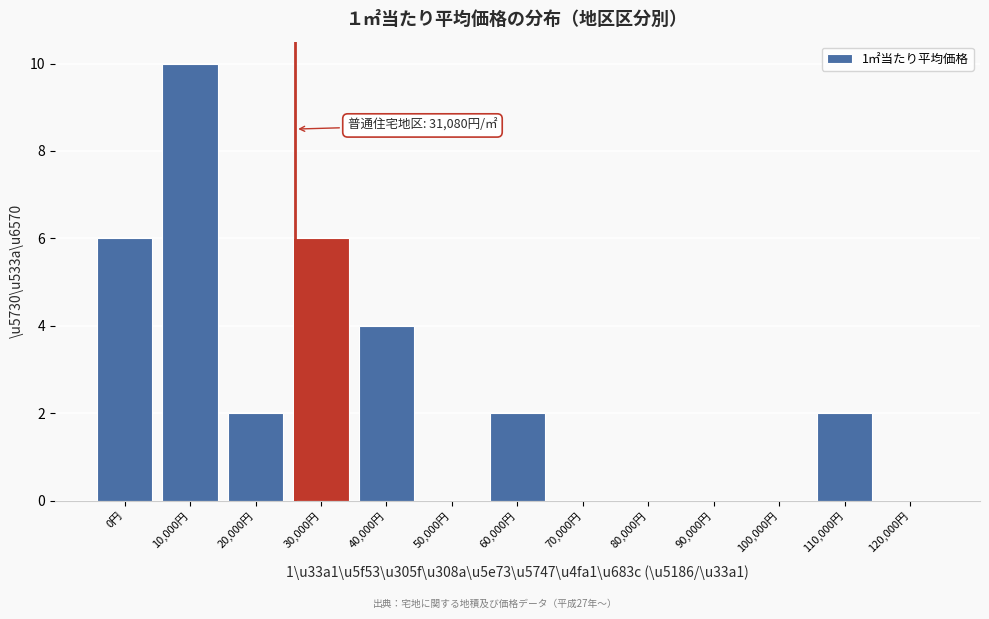

Reading left to right, transcribe all the data shown in this chart.

0円=6	10,000円=10	20,000円=2	30,000円=6	40,000円=4	50,000円=0	60,000円=2	70,000円=0	80,000円=0	90,000円=0	100,000円=0	110,000円=2	120,000円=0